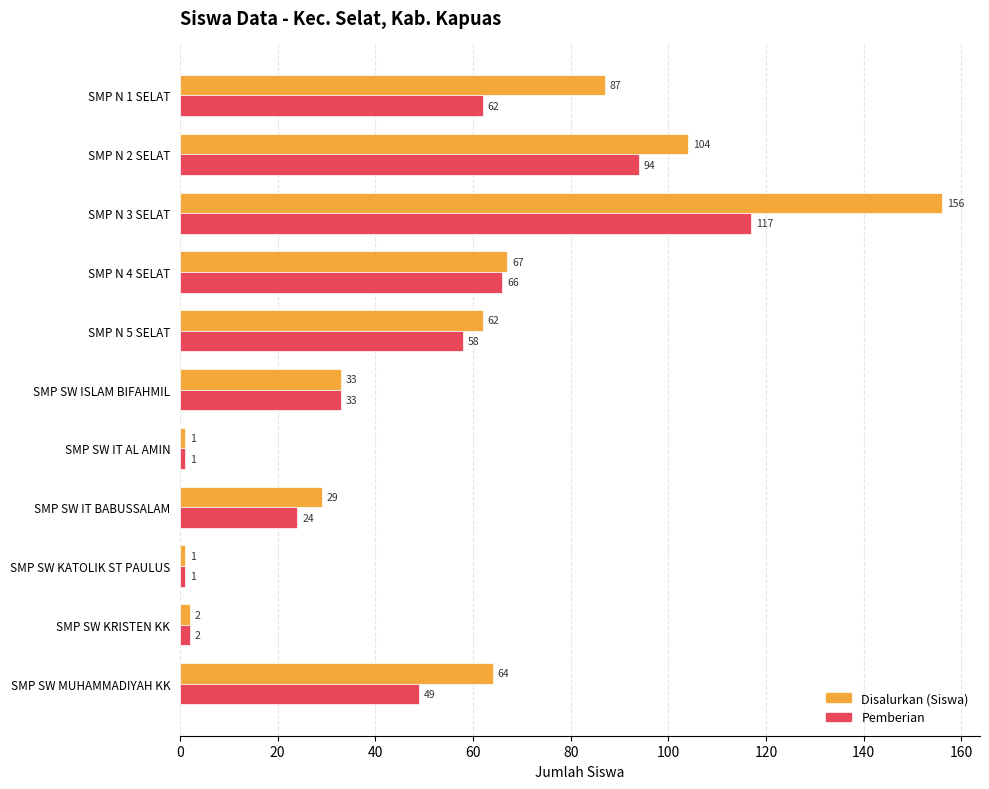

At which label is Disalurkan (Siswa) closest to 78?

SMP N 1 SELAT